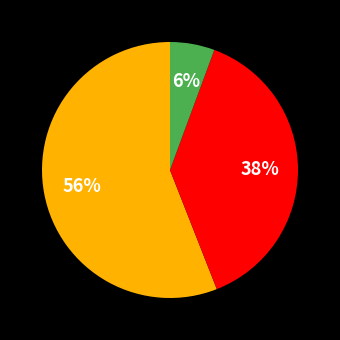

How many slices are in this pie chart?

3